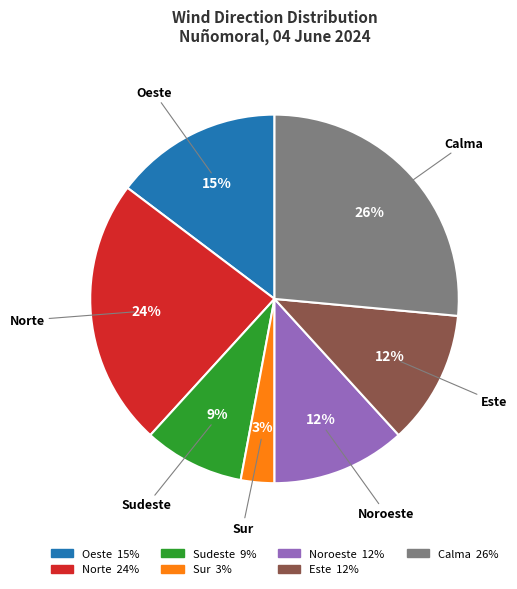

Does Oeste account for over 50% of the chart?

No